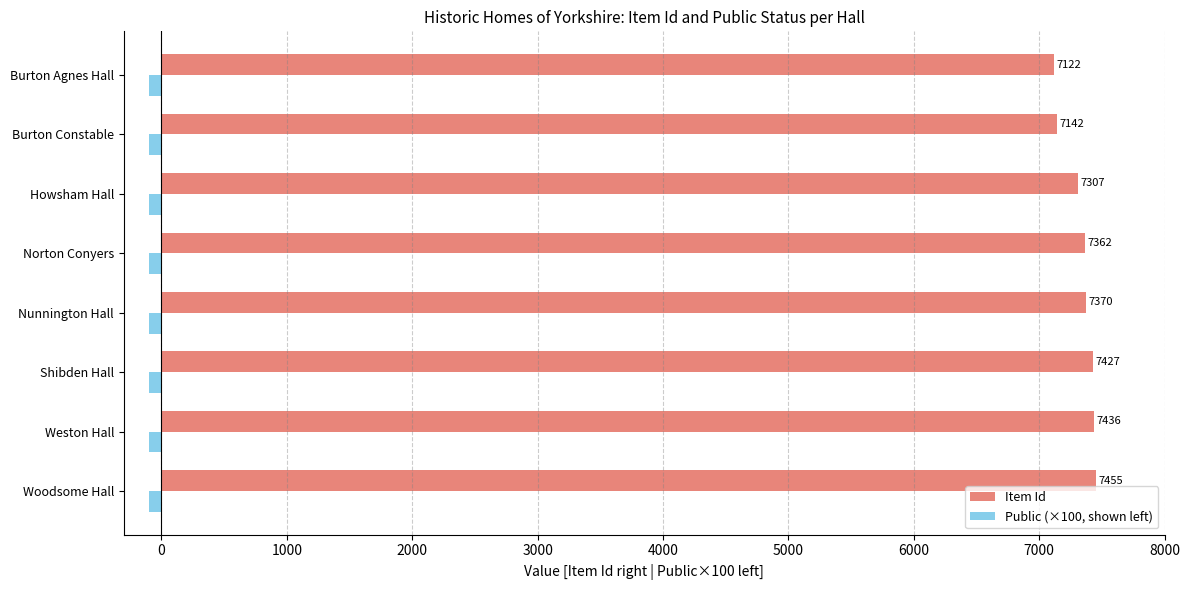

At which category is the sum across all series the highest?

Woodsome Hall